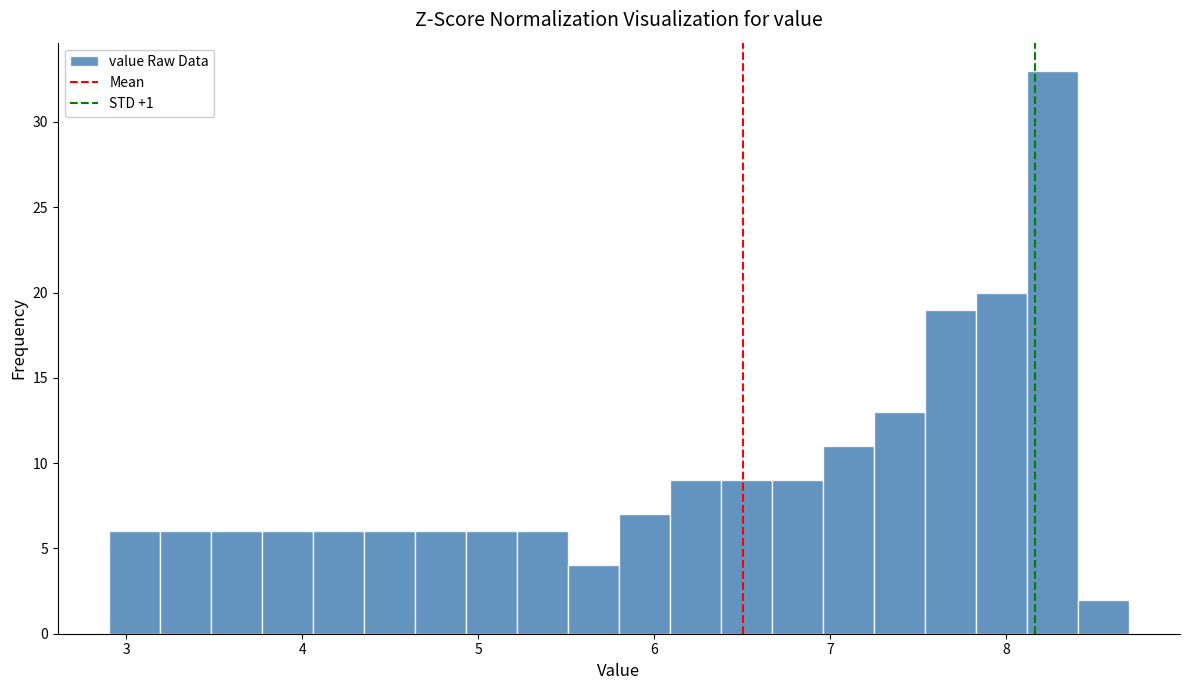

Around what value on the x-axis is the tallest bar? Give the approximate position of its centre, as read against the axis.

8.3